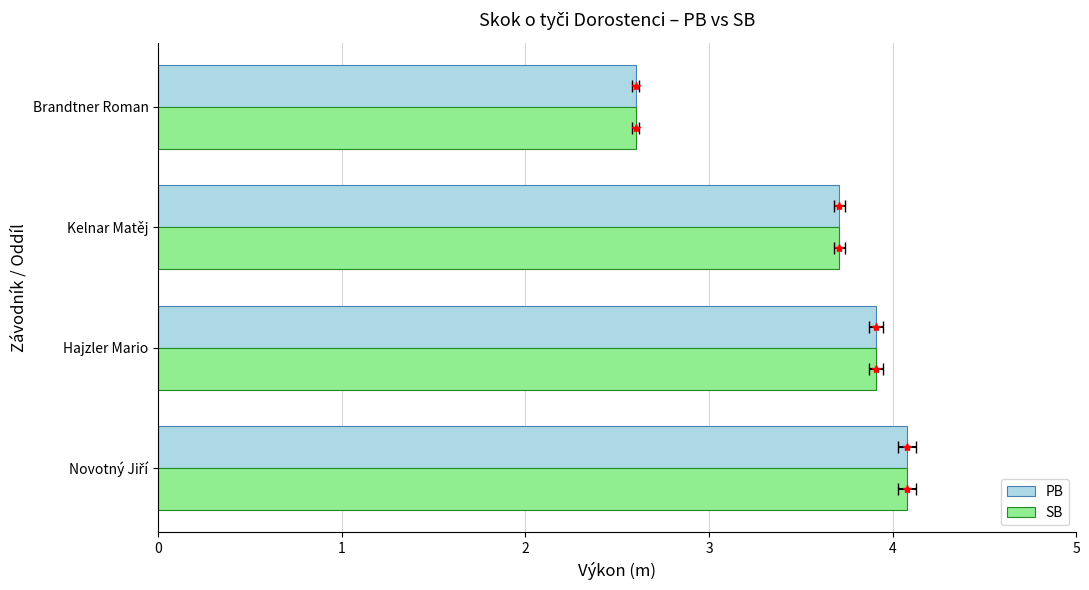

How many data points does each series have?

4